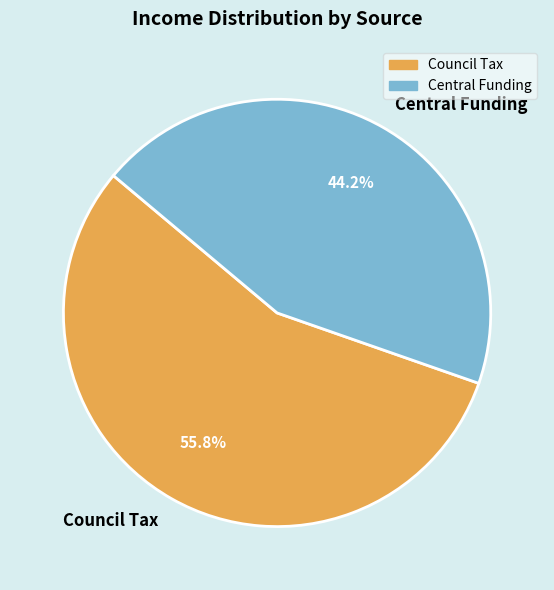

How many segments does this pie chart have?

2